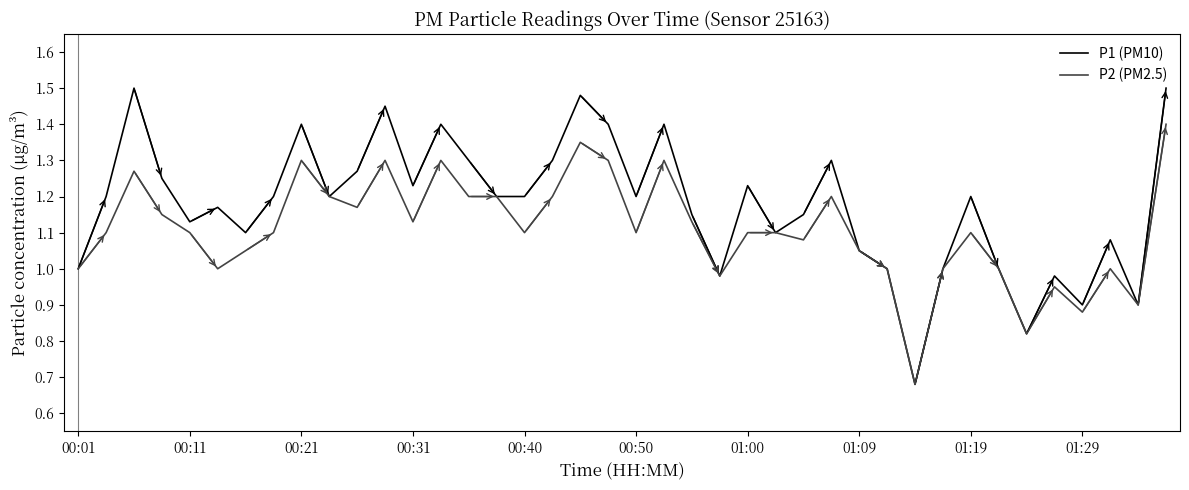

Rank the series by their average value, from lowest to highest.

P2 (PM2.5), P1 (PM10)